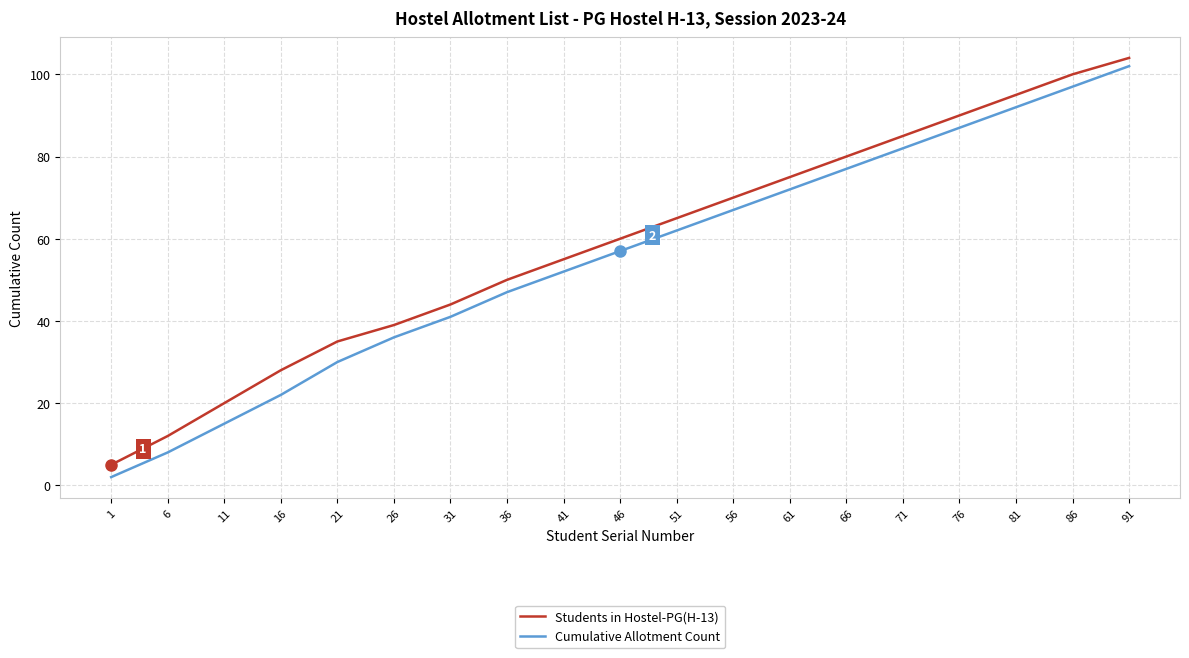

True or false: Students in Hostel-PG(H-13) has a value of 28 at 31.

False